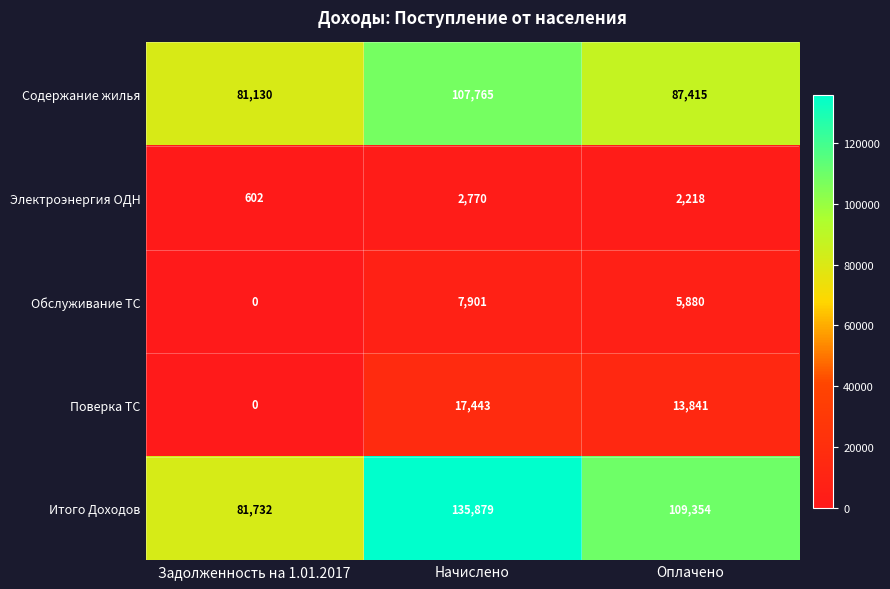

At which category is the sum across all series the highest?

Начислено